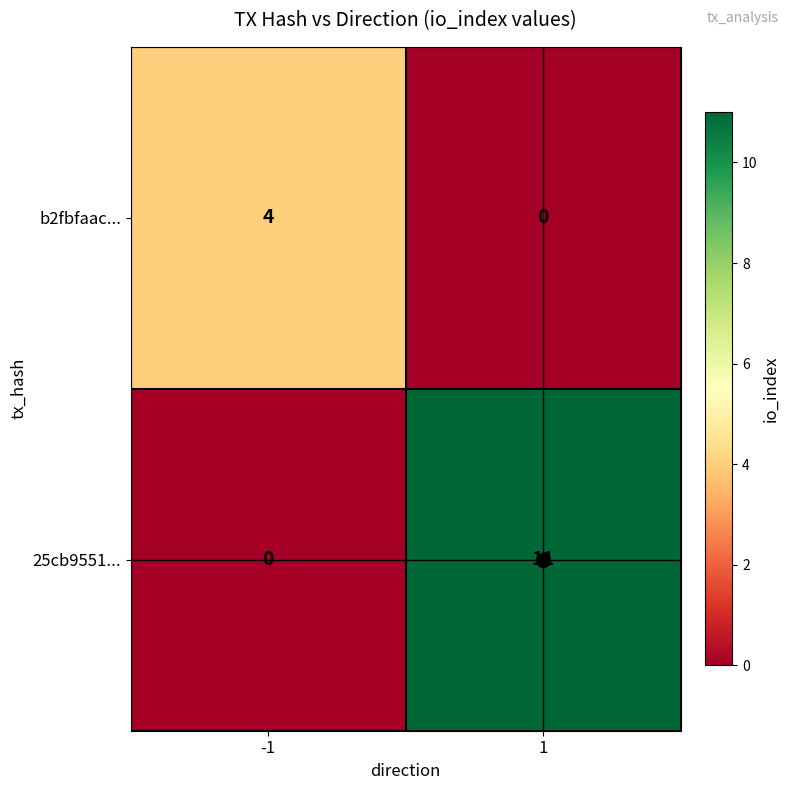

What is the sum of all b2fbfaac... values?

4